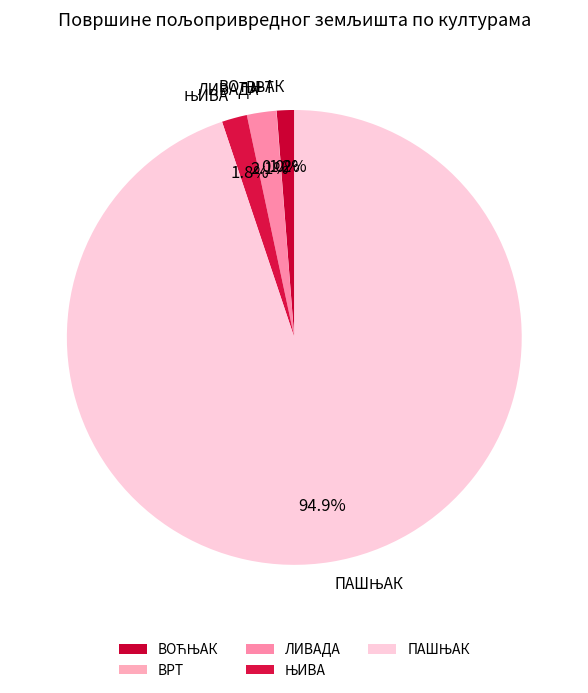

What percentage is the ЛИВАДА slice, to the nearest percent?

2%